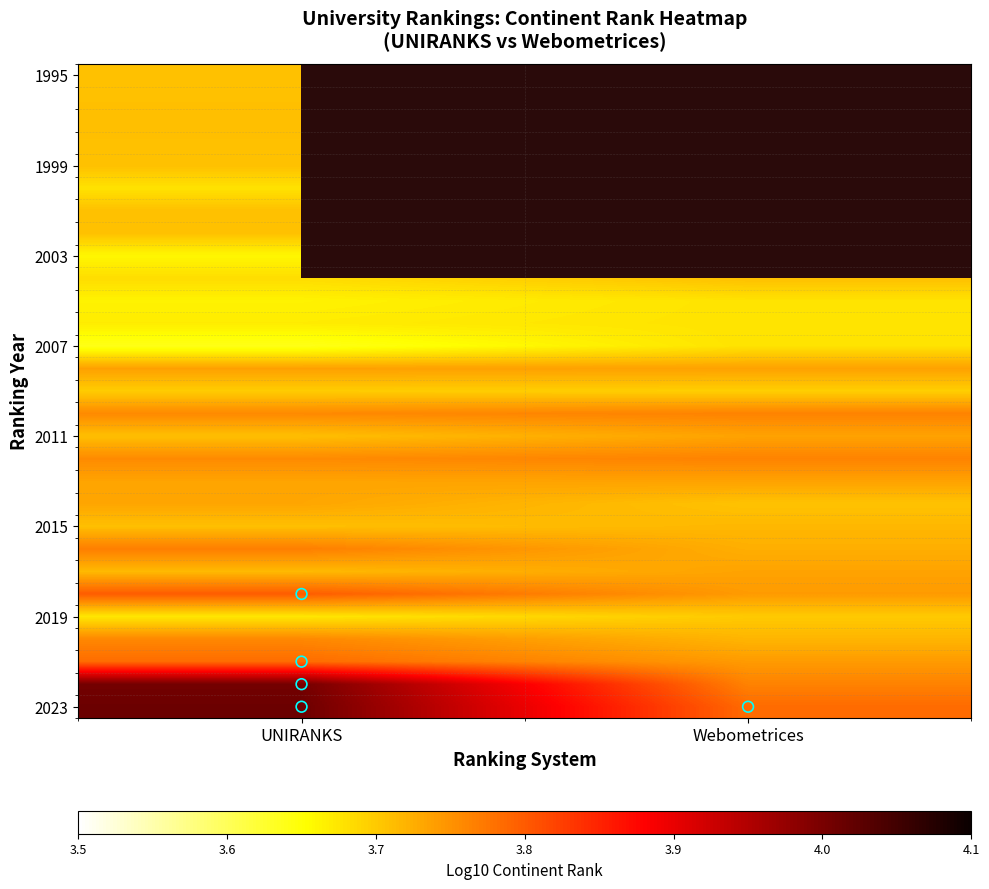

What is the difference between the highest and lowest values at UNIRANKS?

0.4